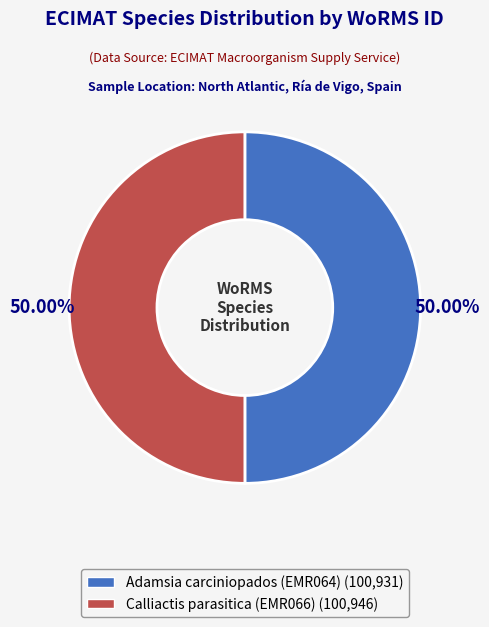

How many segments does this pie chart have?

2